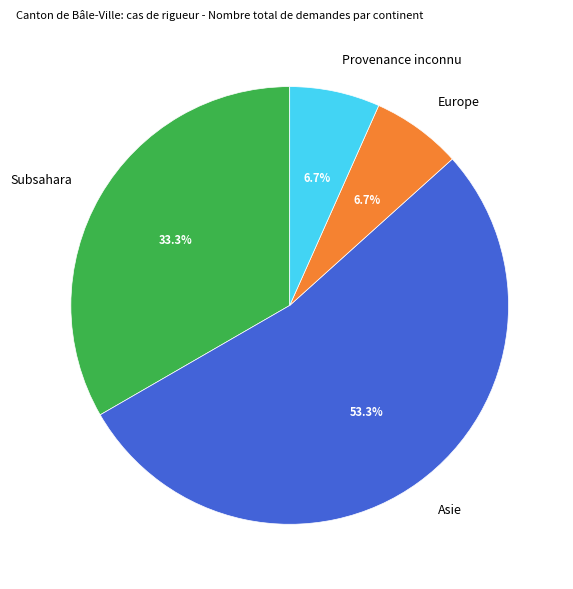

To the nearest percent, what is the average slice percentage?

25%